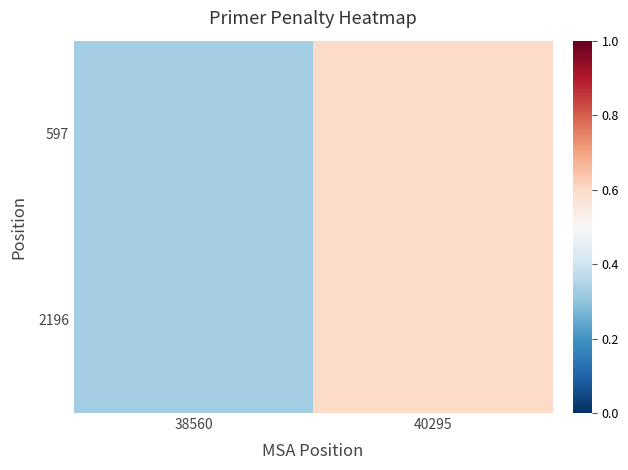

What is the smallest value displayed?

0.3